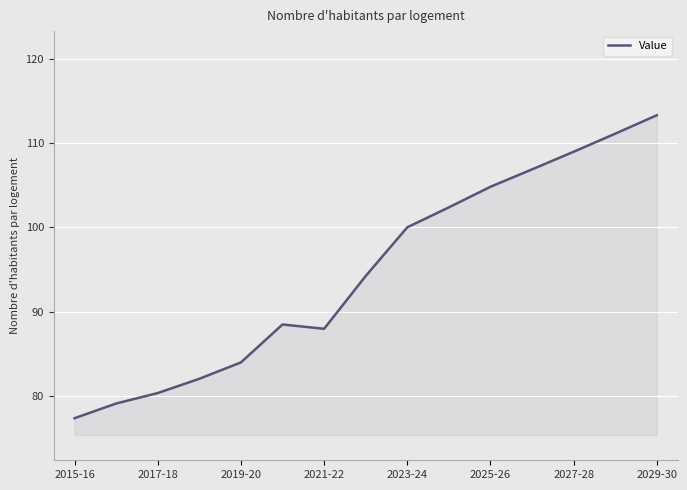

Count the number of categories in the chart.

15